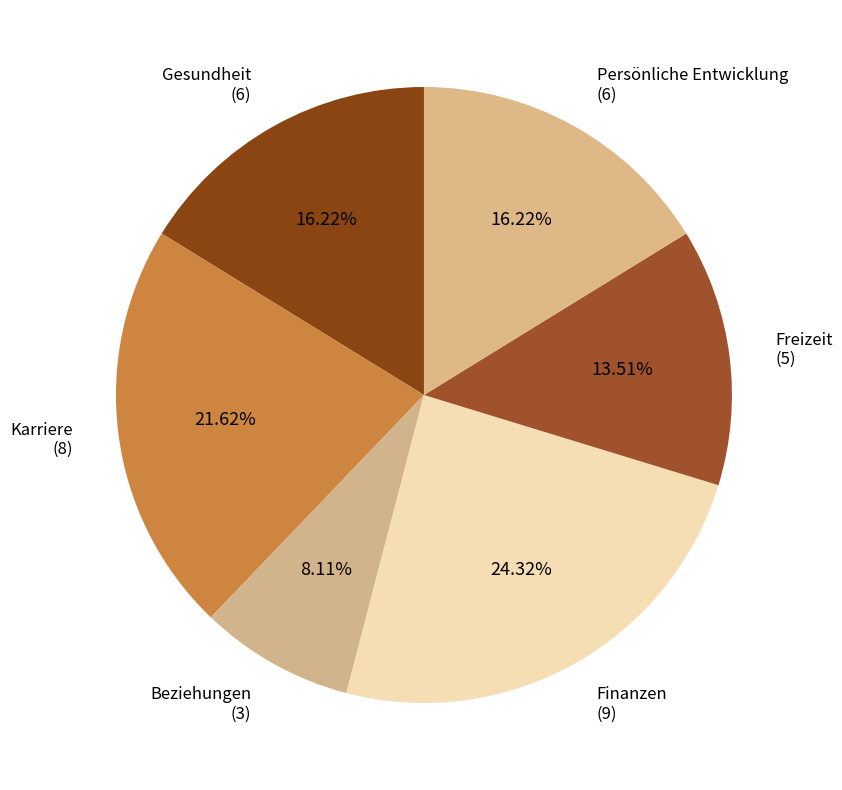

What percentage do Gesundheit and Persönliche Entwicklung together represent?

32.4%